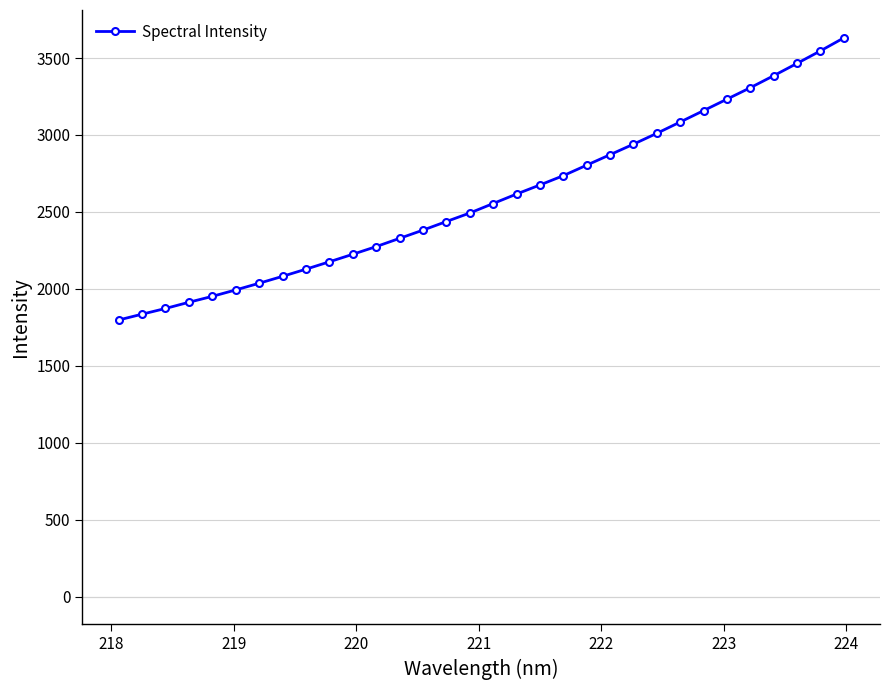

What is the difference between the maximum and minimum values?

1833.2